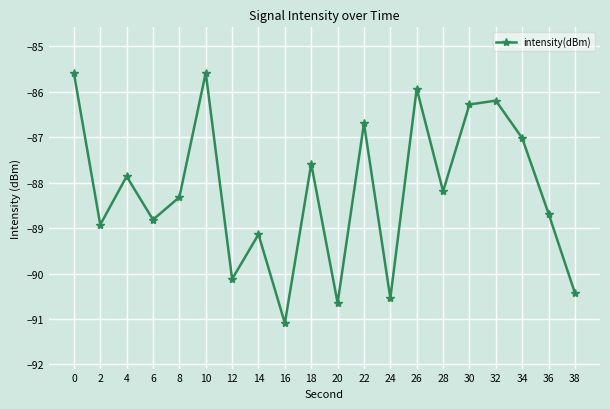

Reading left to right, extract all data points from this chart.

-85.6	-88.9	-87.9	-88.8	-88.3	-85.6	-90.1	-89.1	-91.1	-87.6	-90.6	-86.7	-90.5	-85.9	-88.2	-86.3	-86.2	-87.0	-88.7	-90.4